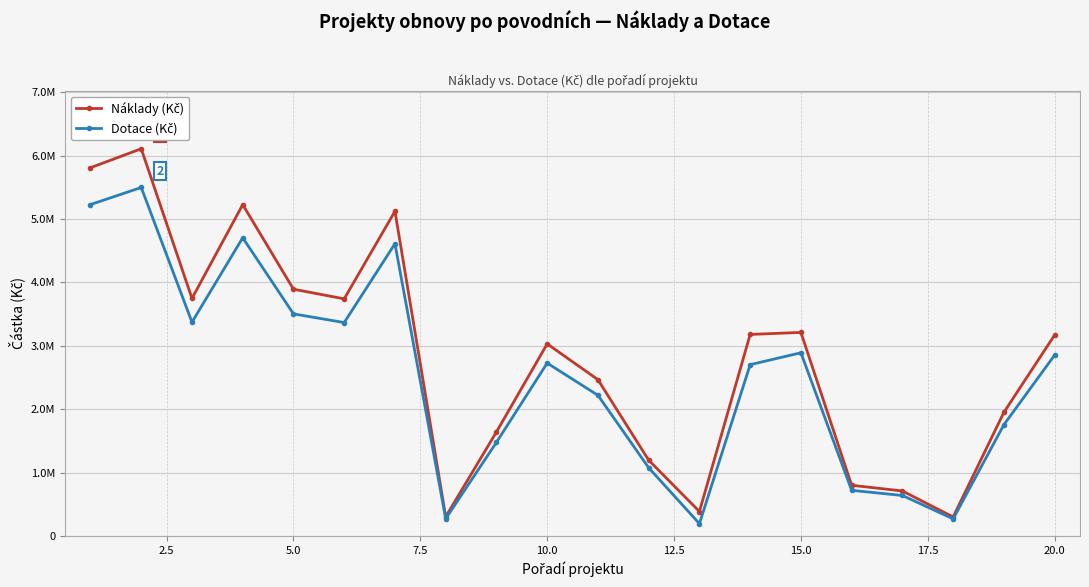

Does the chart have visible grid lines?

Yes